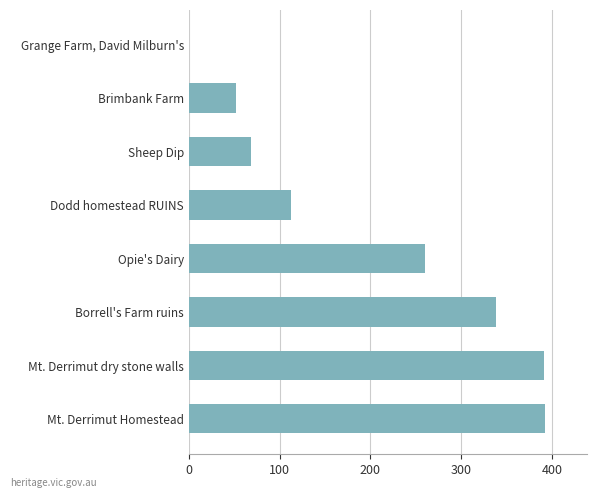

The value at Mt. Derrimut dry stone walls is 391. True or false?

True